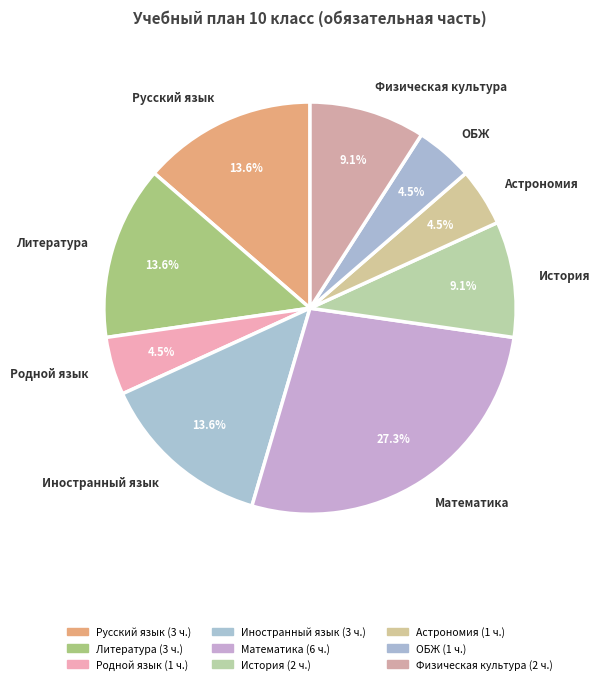

What is the ratio of the value at Астрономия to the value at ОБЖ?

1.0